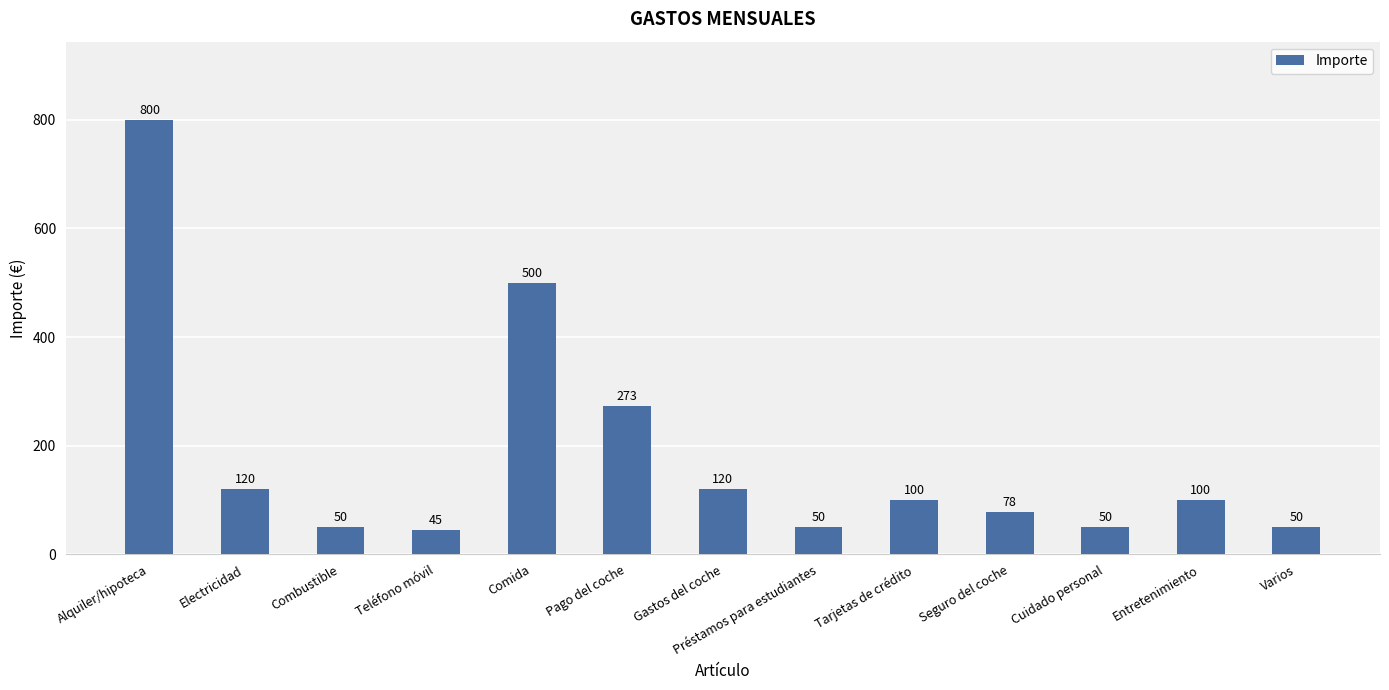

The value at Comida is 500. True or false?

True